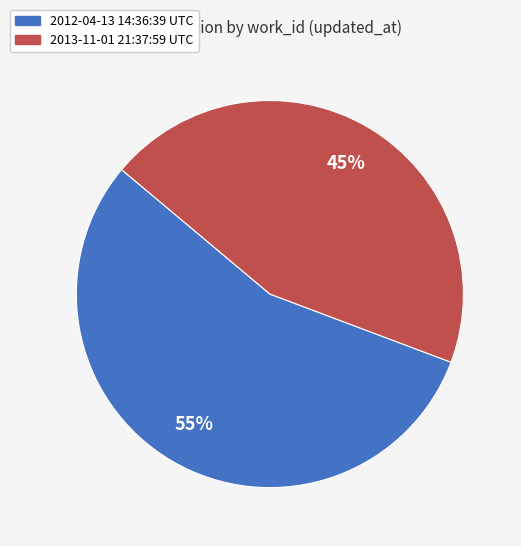

Do 2012-04-13 14:36:39 UTC and 2013-11-01 21:37:59 UTC together represent more than half of the pie?

Yes